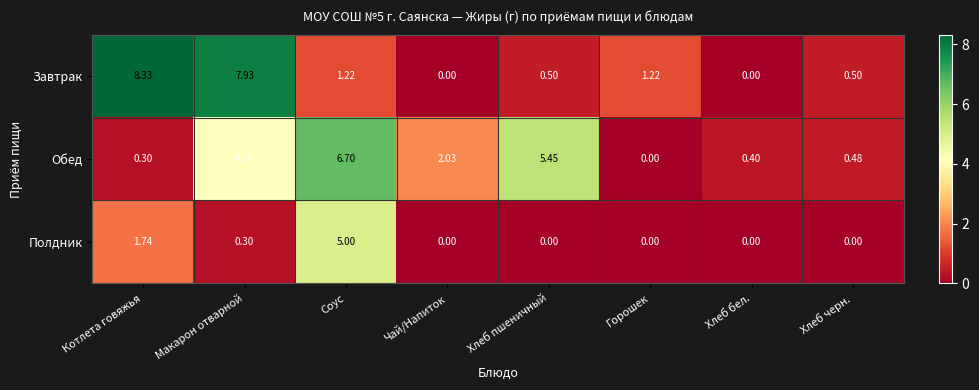

At which category is the sum across all series the highest?

Соус